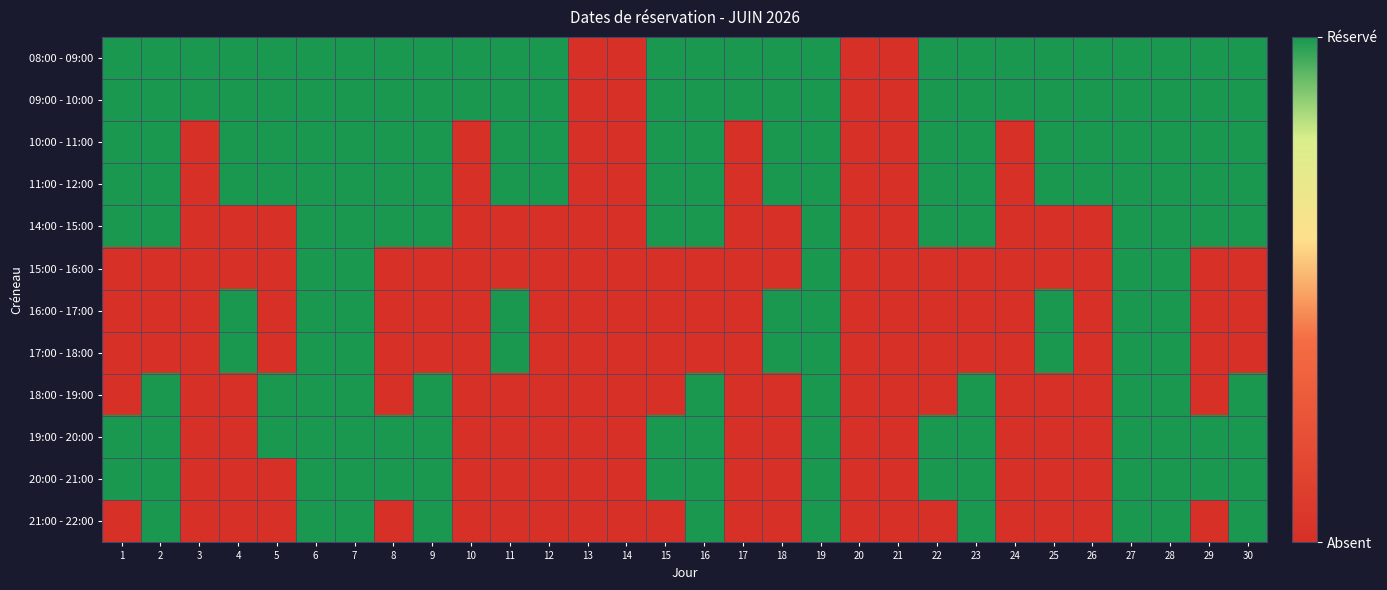

Which has a higher value, 13 or 14?

13